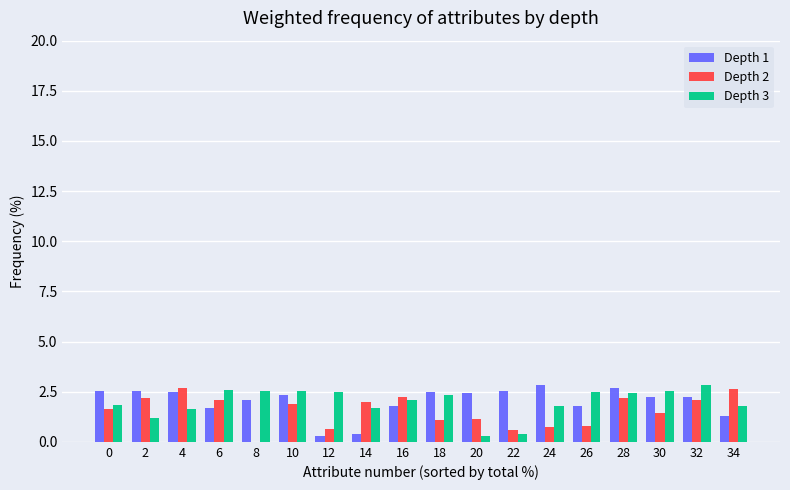

What is the highest value of the Depth 3 series?

2.8